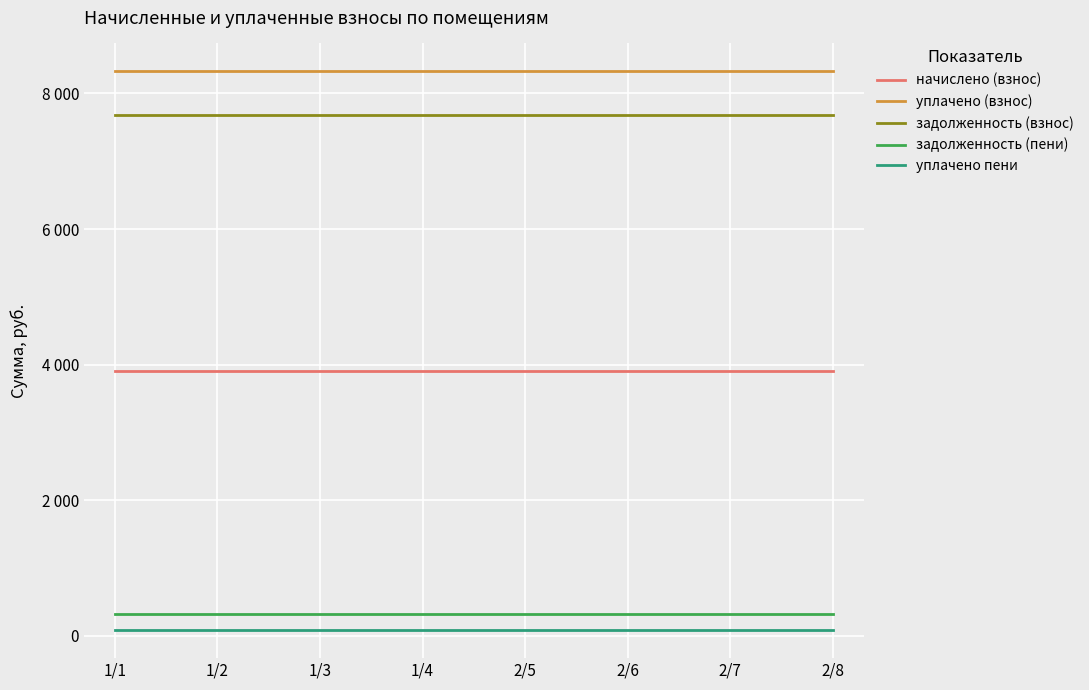

Reading left to right, list all the values displayed in this chart.

начислено (взнос): 1/1=3900.0	1/2=3900.0	1/3=3900.0	1/4=3900.0	2/5=3900.0	2/6=3900.0	2/7=3900.0	2/8=3900.0
уплачено (взнос): 1/1=8325.5	1/2=8325.5	1/3=8325.5	1/4=8325.5	2/5=8325.5	2/6=8325.5	2/7=8325.5	2/8=8325.5
задолженность (взнос): 1/1=7675.5	1/2=7675.5	1/3=7675.5	1/4=7675.5	2/5=7675.5	2/6=7675.5	2/7=7675.5	2/8=7675.5
задолженность (пени): 1/1=325.0	1/2=325.0	1/3=325.0	1/4=325.0	2/5=325.0	2/6=325.0	2/7=325.0	2/8=325.0
уплачено пени: 1/1=84.4	1/2=84.4	1/3=84.4	1/4=84.4	2/5=84.4	2/6=84.4	2/7=84.4	2/8=84.4